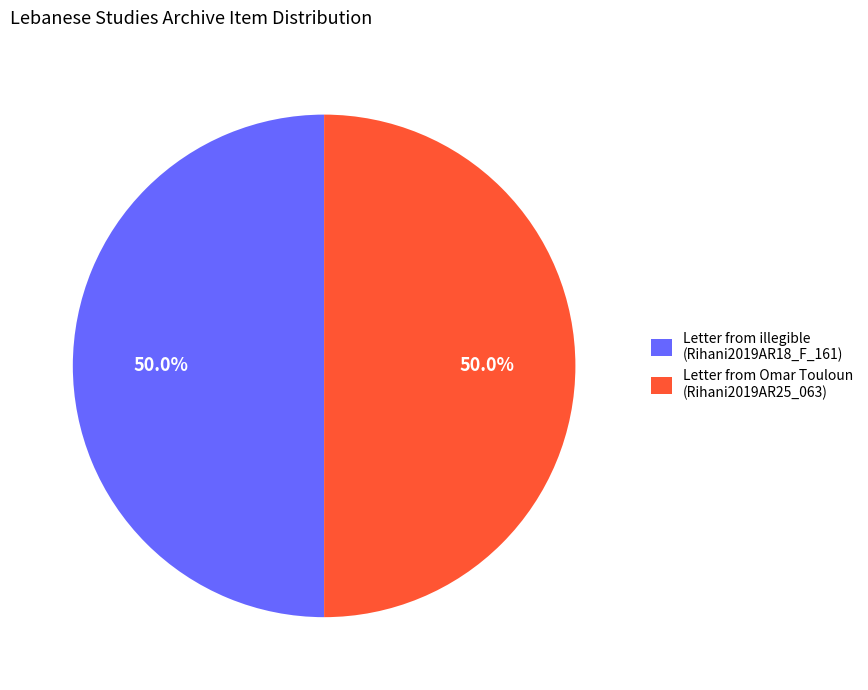

What portion of the pie excludes Letter from illegible (Rihani2019AR18_F_161)?

50.0%